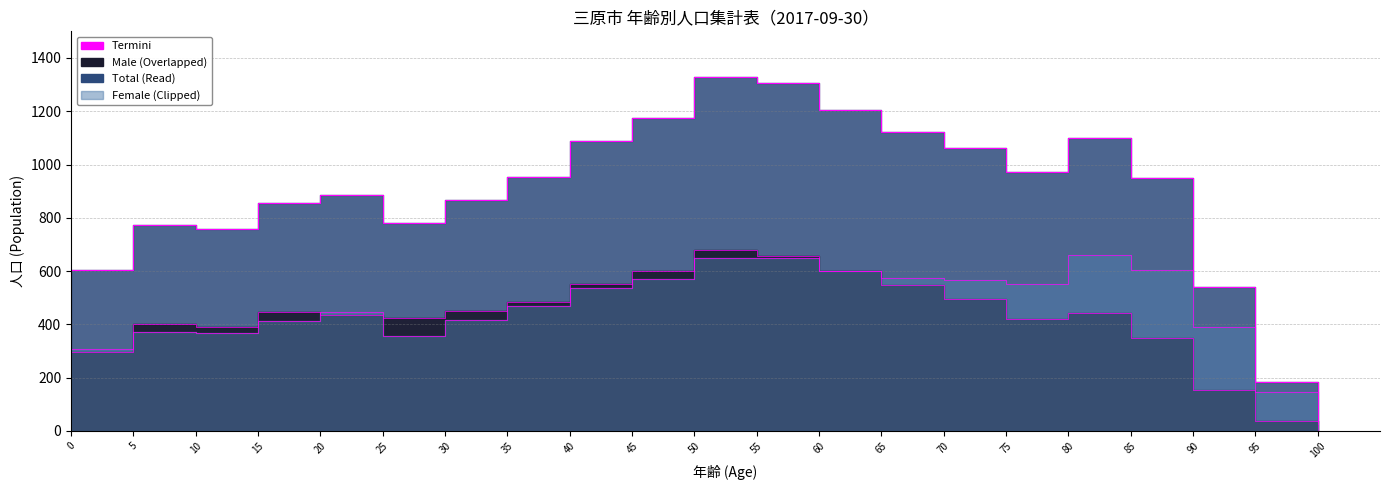

True or false: Male has a value of 601 at 45.

True